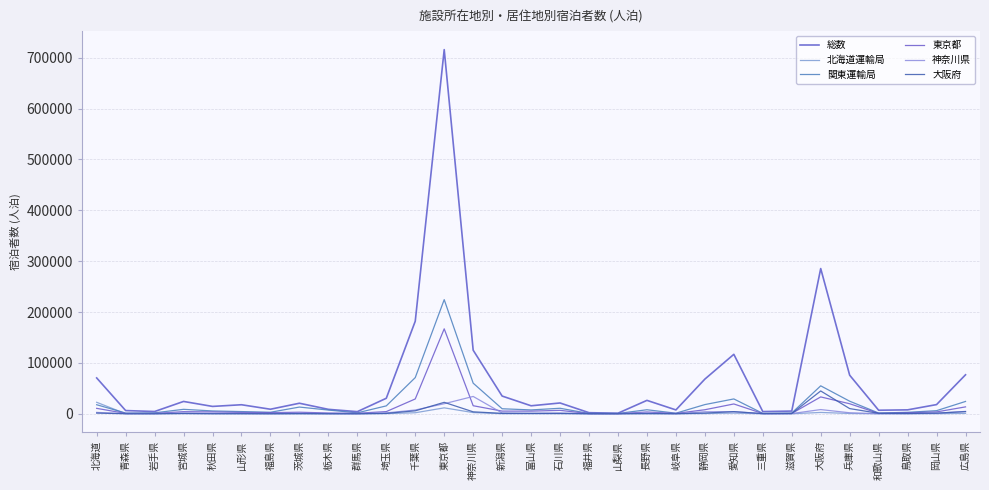

Does the chart have visible grid lines?

Yes